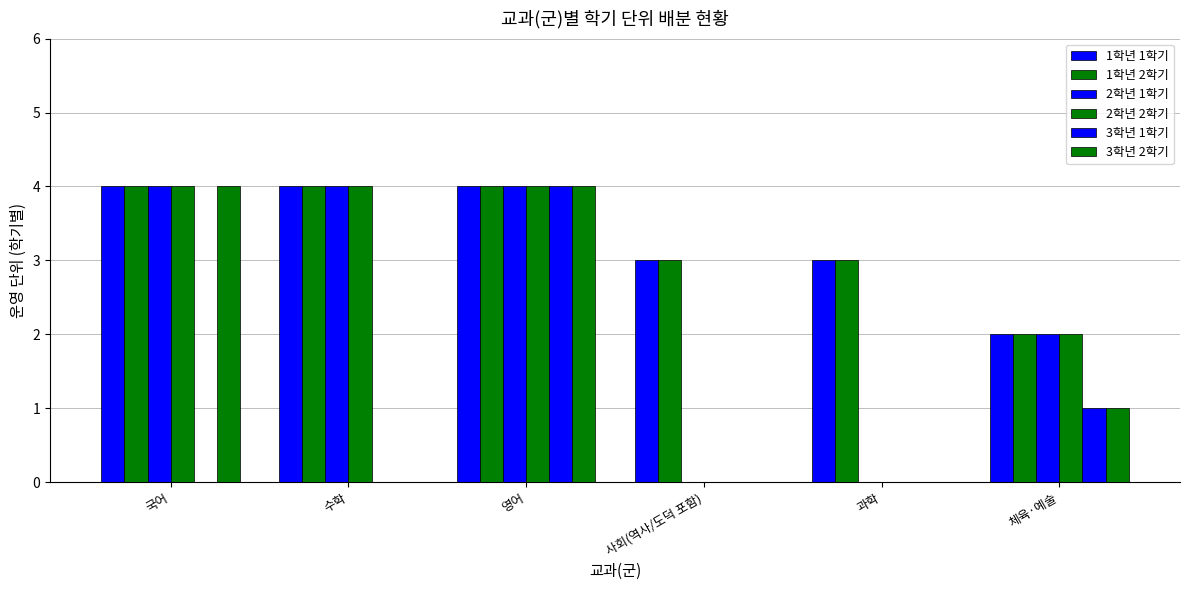

How many data points does each series have?

6